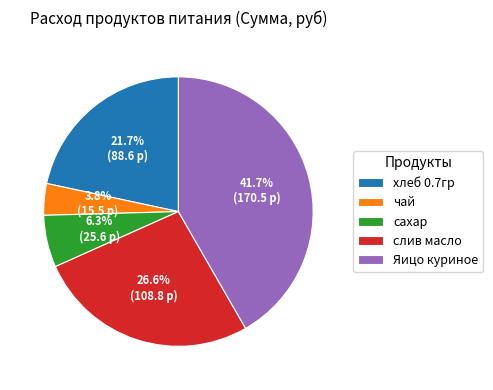

Is there any slice that represents more than half of the pie?

No